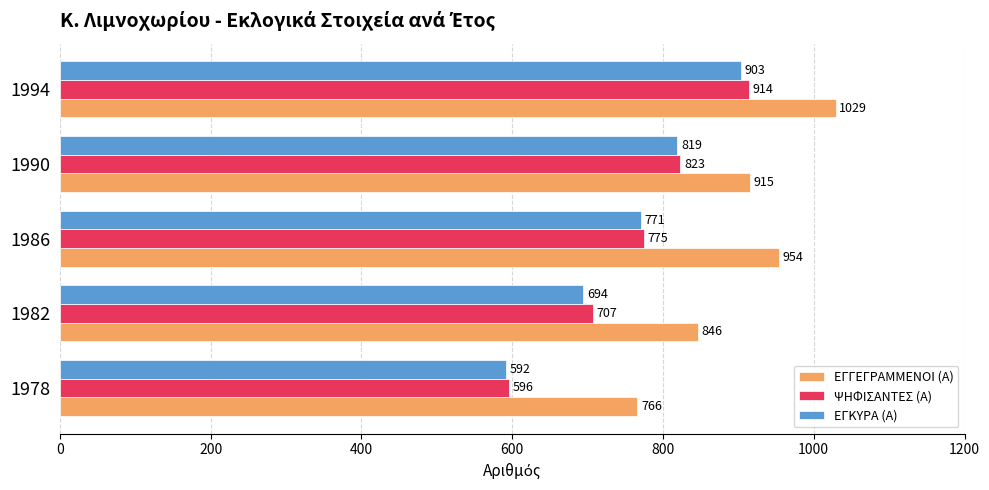

Which series has the largest total across all categories?

ΕΓΓΕΓΡΑΜΜΕΝΟΙ (Α)